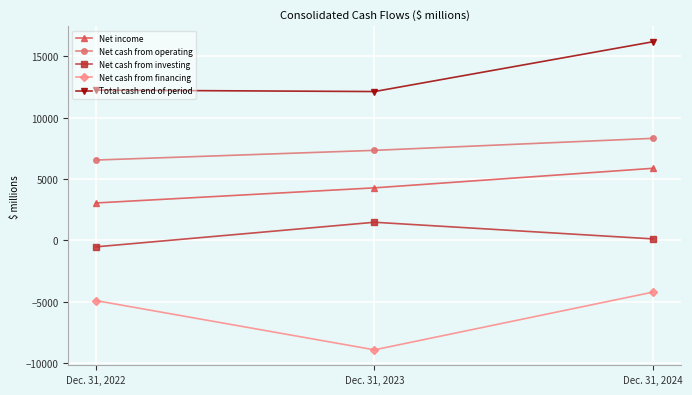

At which category is the sum across all series the highest?

Dec. 31, 2024